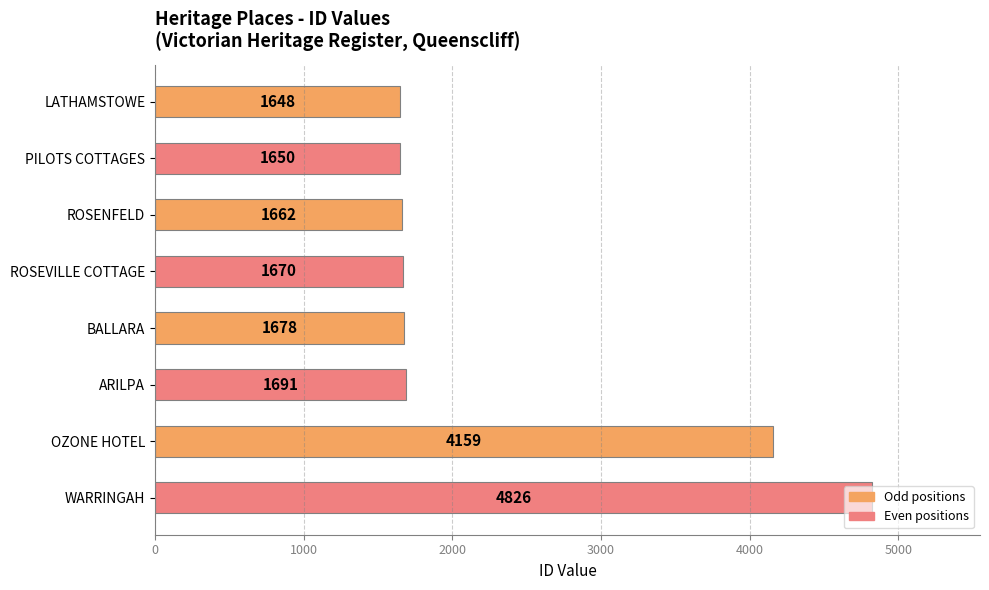

List the labels in order of value, largest first.

WARRINGAH, OZONE HOTEL, ARILPA, BALLARA, ROSEVILLE COTTAGE, ROSENFELD, PILOTS COTTAGES, LATHAMSTOWE